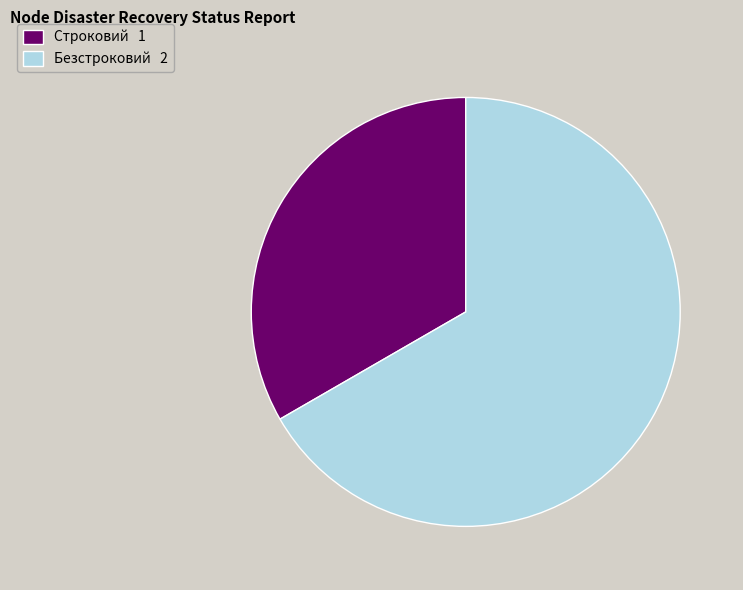

How many slices are in this pie chart?

2